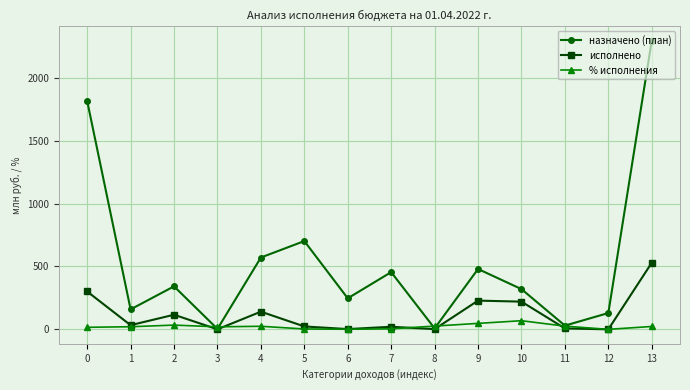

At which category is the sum across all series the highest?

13